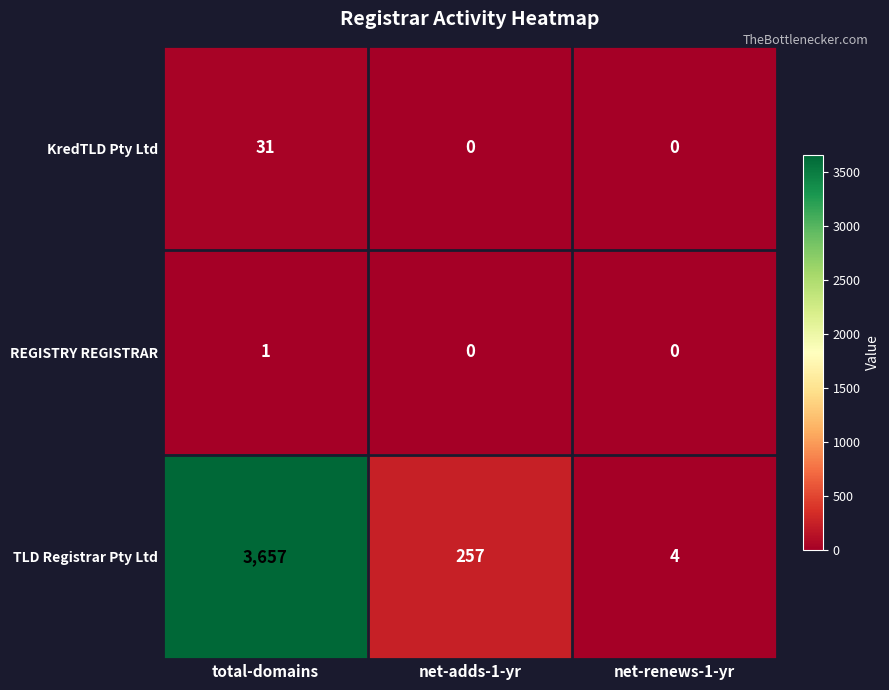

List the series in order of their peak value, highest first.

TLD Registrar Pty Ltd, KredTLD Pty Ltd, REGISTRY REGISTRAR